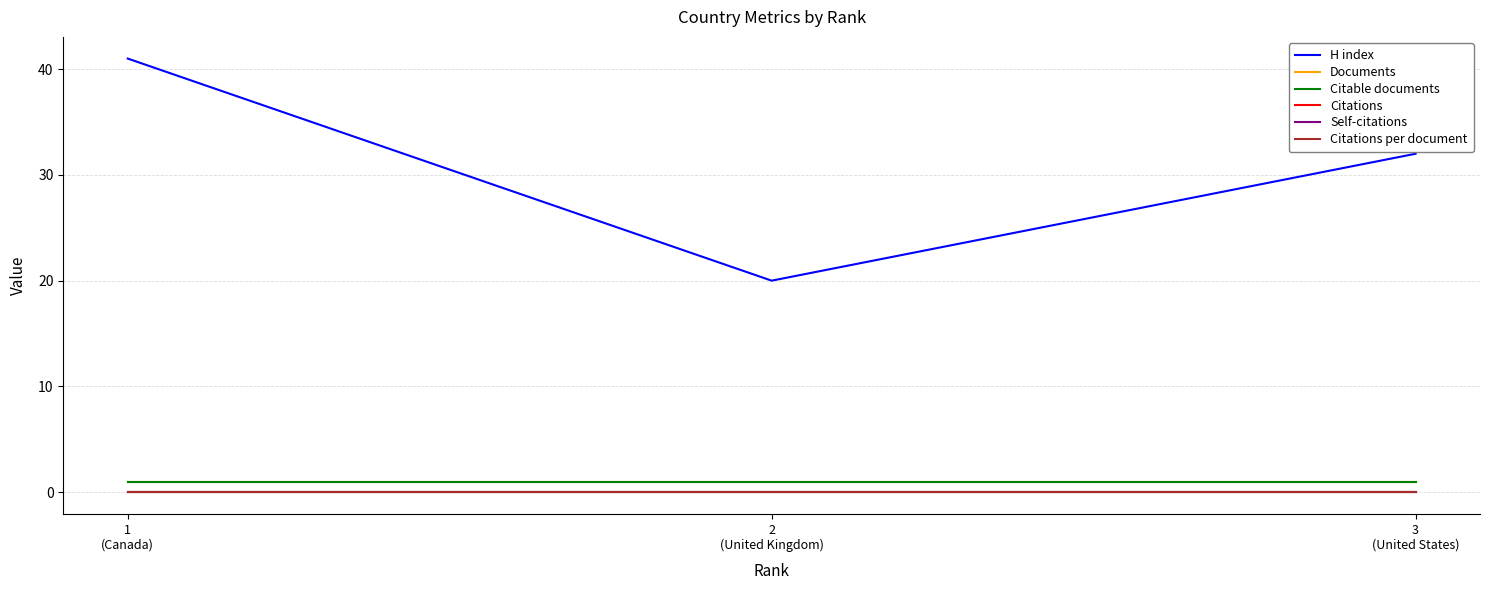

What position from the right is 1
(Canada)?

3